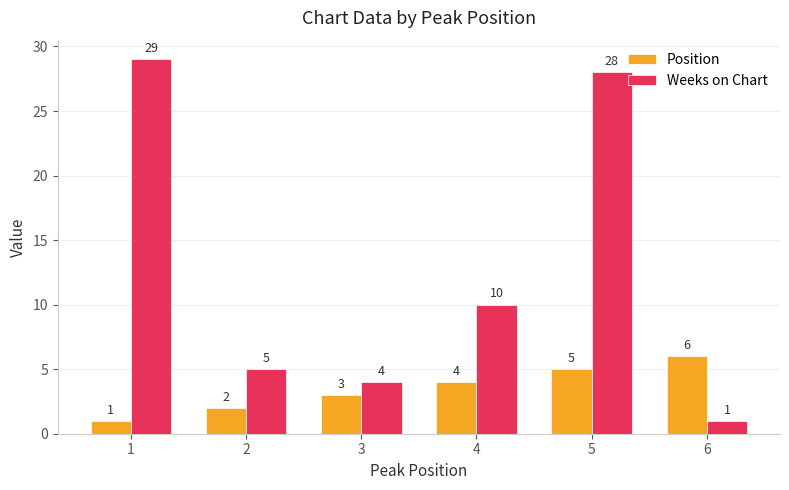

Is the value of Position at 4 greater than the value of Weeks on Chart at 4?

No